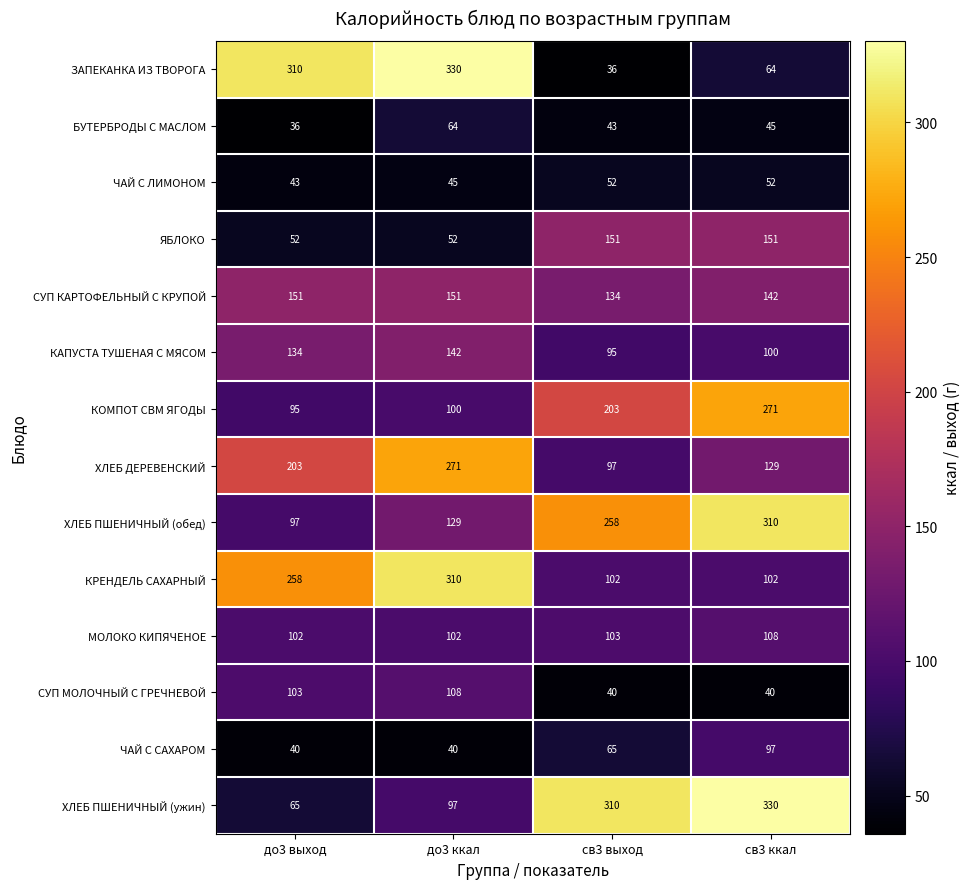

Which series has the largest total across all categories?

ХЛЕБ ПШЕНИЧНЫЙ (ужин)